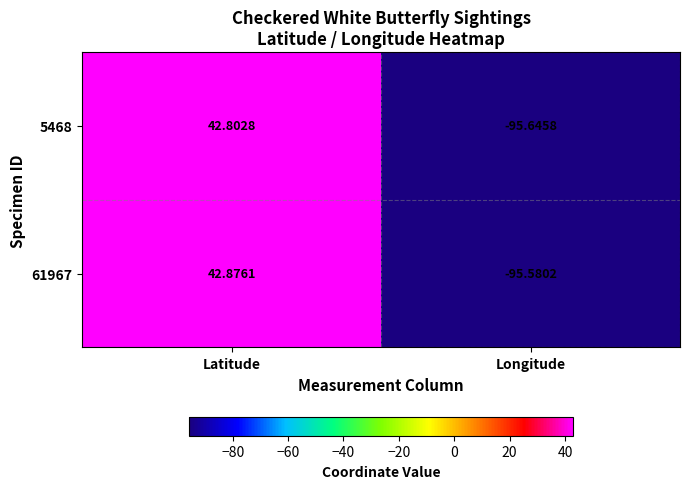

Which series has the largest total across all categories?

61967